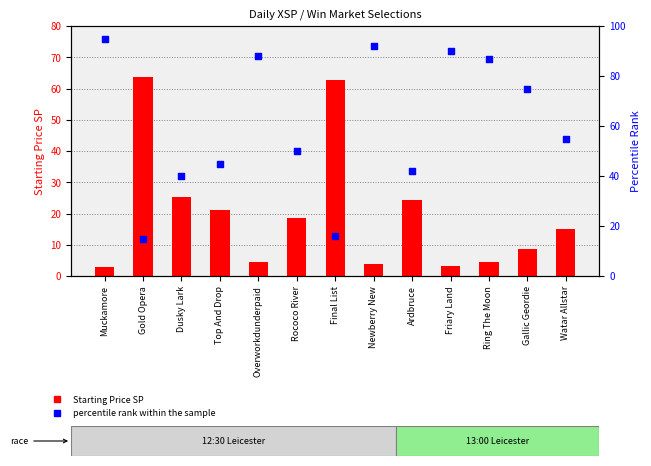

Is the value of Starting Price SP at Gallic Geordie greater than the value of percentile rank within the sample at Friary Land?

No